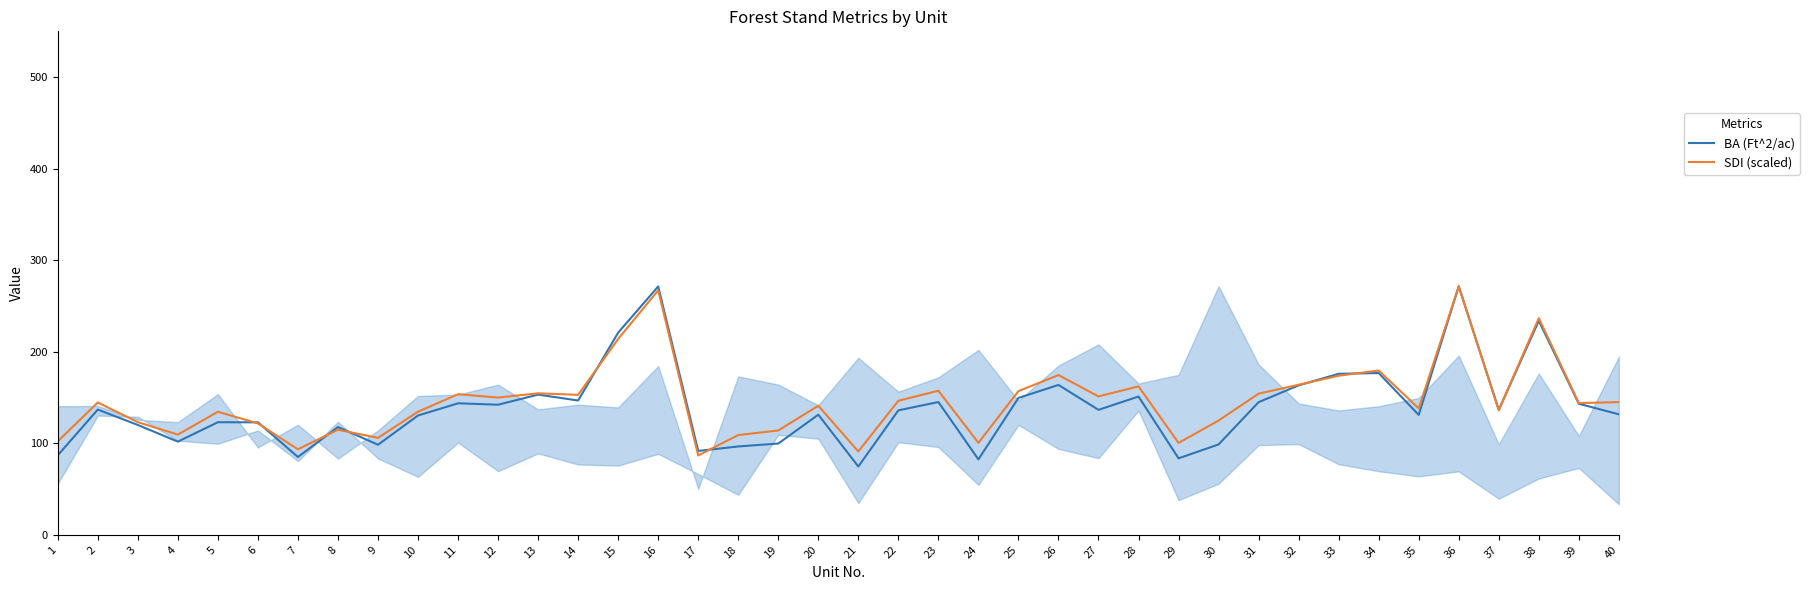

Between which two adjacent categories do SDI (scaled) and BA (Ft^2/ac) first intersect?

5 and 6